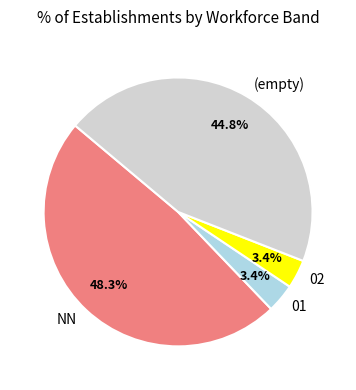

What is the largest slice in the pie chart?

NN